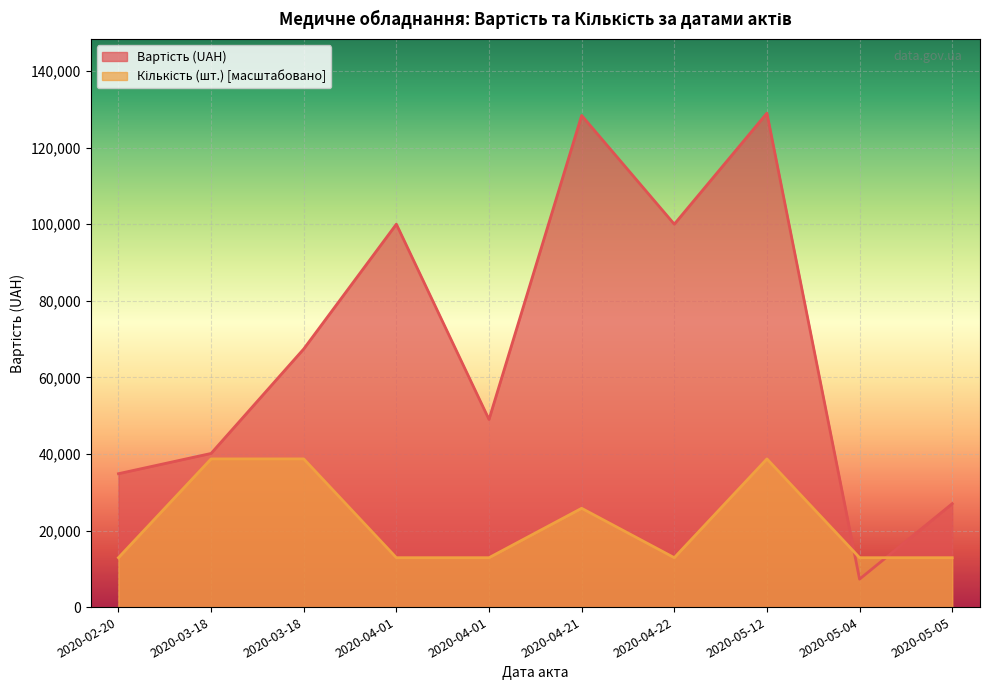

True or false: Вартість (UAH) has a value of 38947.1 at 2020-05-05.

False